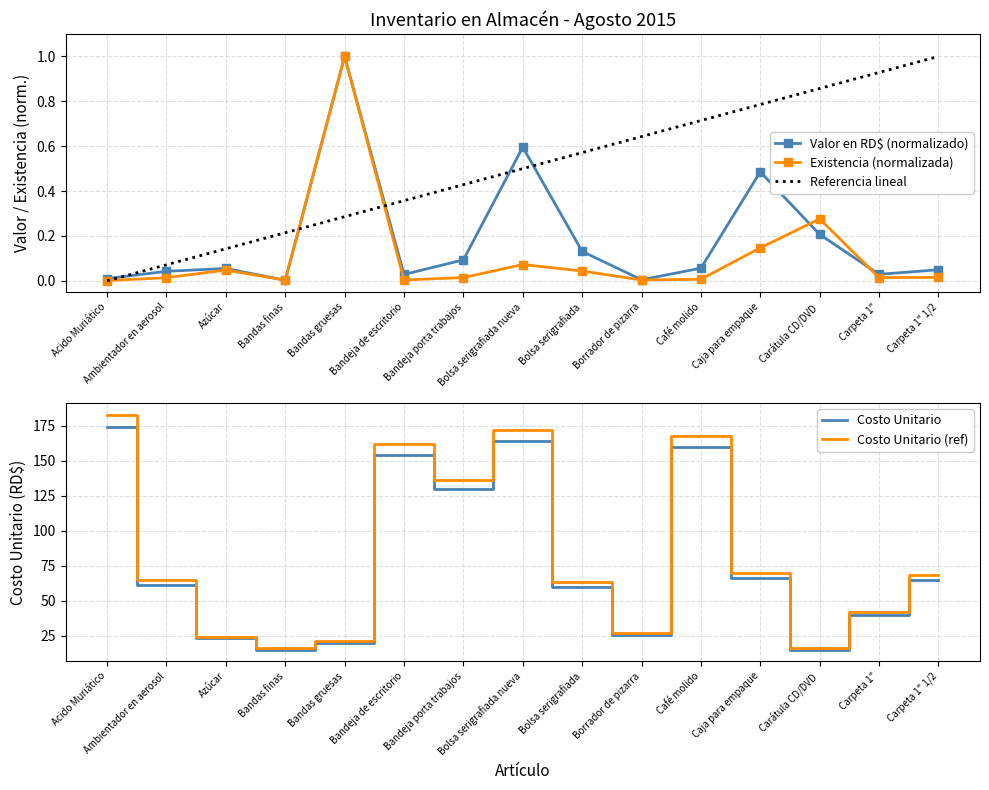

At which label does Costo Unitario en RD$ reach its minimum?

Bandas finas